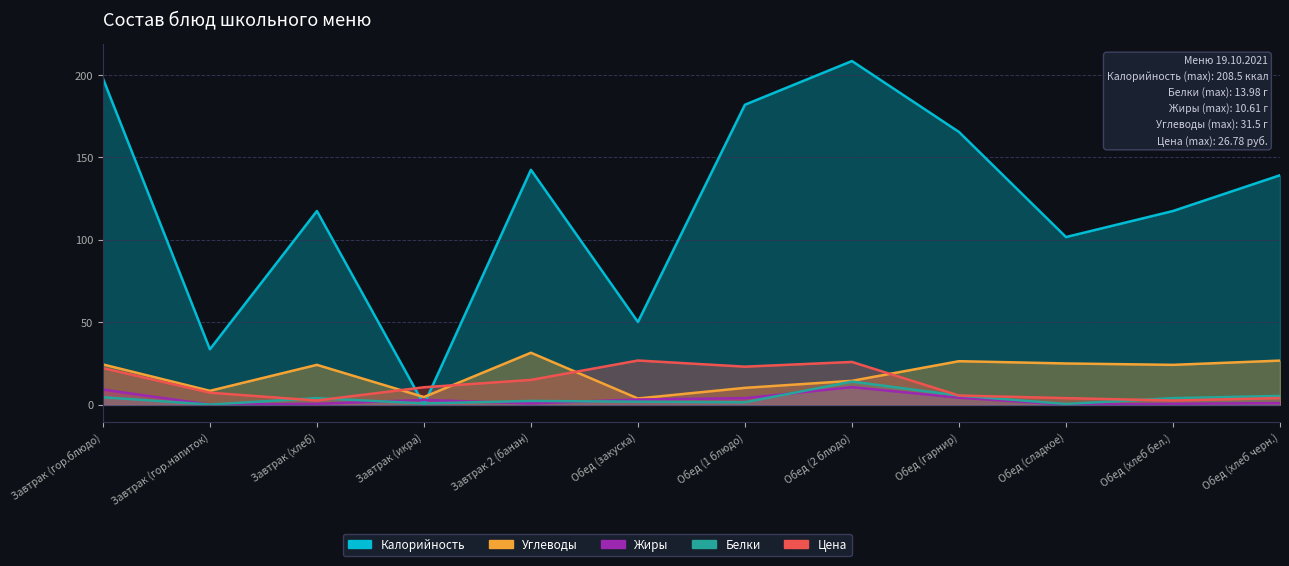

What is the sum of the Углеводы values at Завтрак (хлеб) and Обед (хлеб бел.)?

48.3